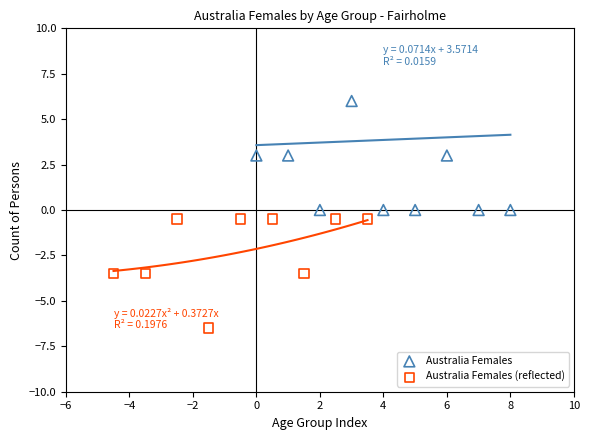

Which series reaches the maximum Y coordinate?

Australia Females